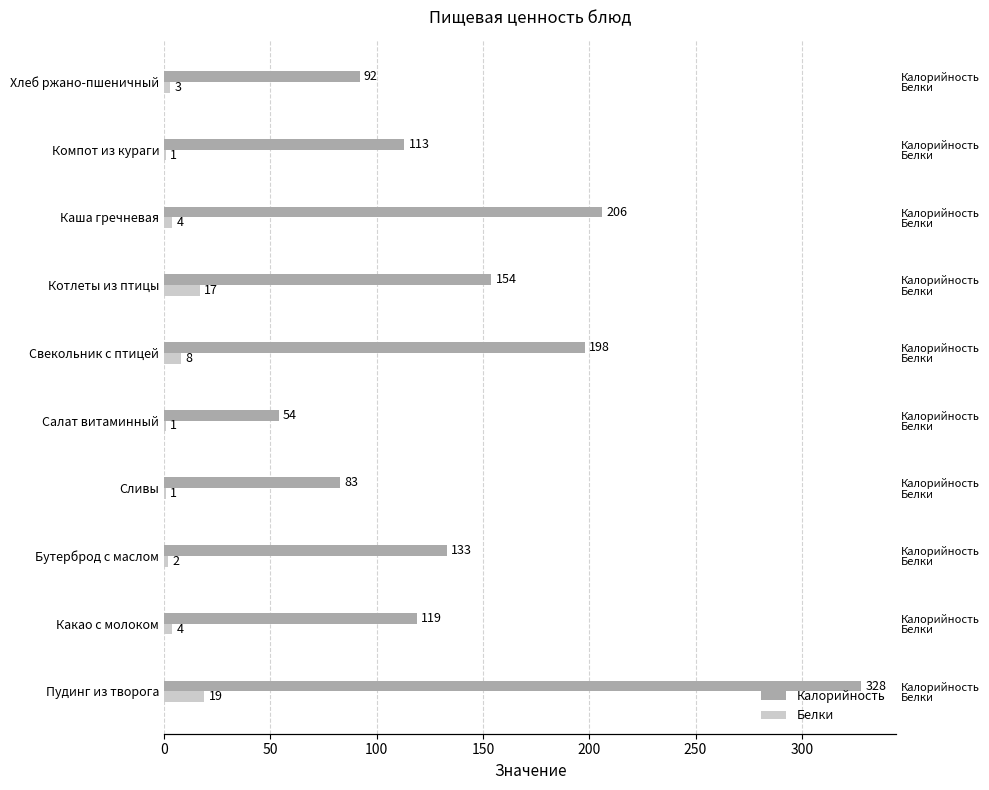

Which has a higher value, Каша гречневая or Хлеб ржано-пшеничный?

Каша гречневая